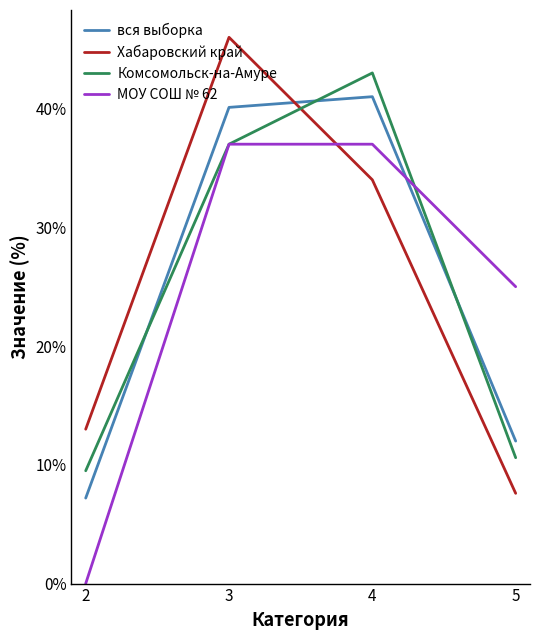

Rank the series at 2 from lowest to highest value.

МОУ СОШ № 62, вся выборка, Комсомольск-на-Амуре, Хабаровский край